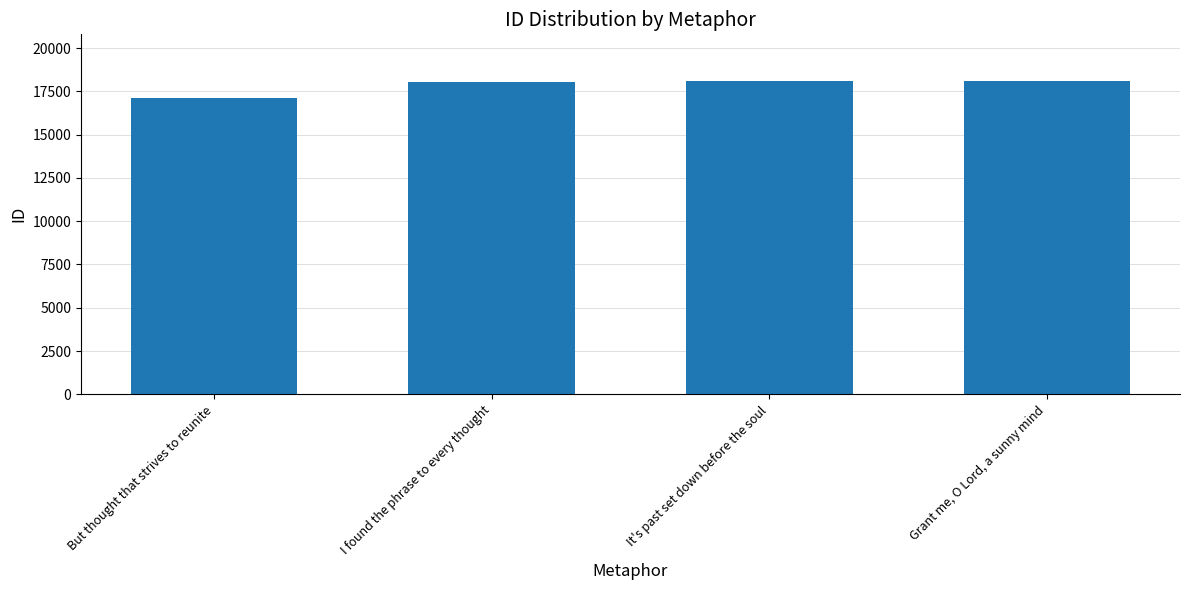

Count the number of categories in the chart.

4